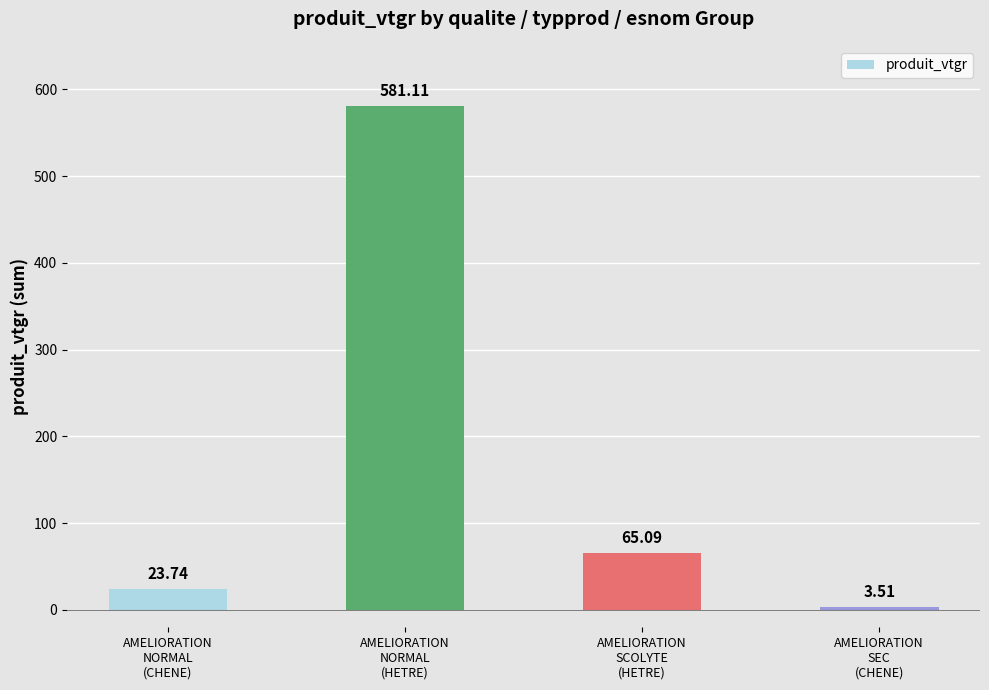

What is the difference between the values at AMELIORATION
SCOLYTE
(HETRE) and AMELIORATION
SEC
(CHENE)?

61.6